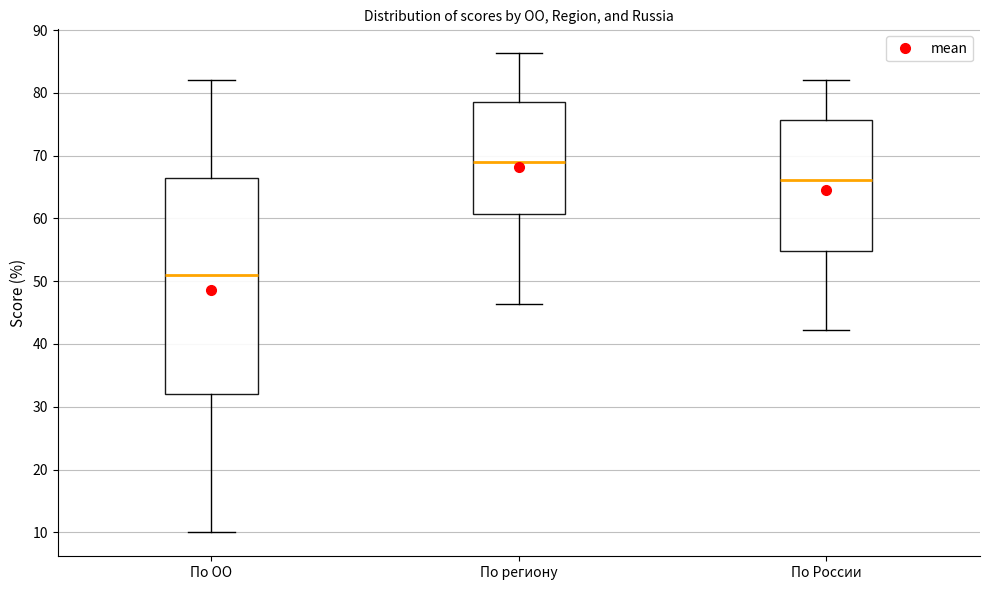

Reading left to right, read every box against the y-axis: the position of its median line, the range the box covers, and the ends of its whiskers. The values are not printed on the chart, so give them approximately, as read against the axis.

По ОО: median 51, box 32 to 67, whiskers 10 to 82
По региону: median 69, box 61 to 79, whiskers 46 to 86
По России: median 66, box 55 to 76, whiskers 42 to 82